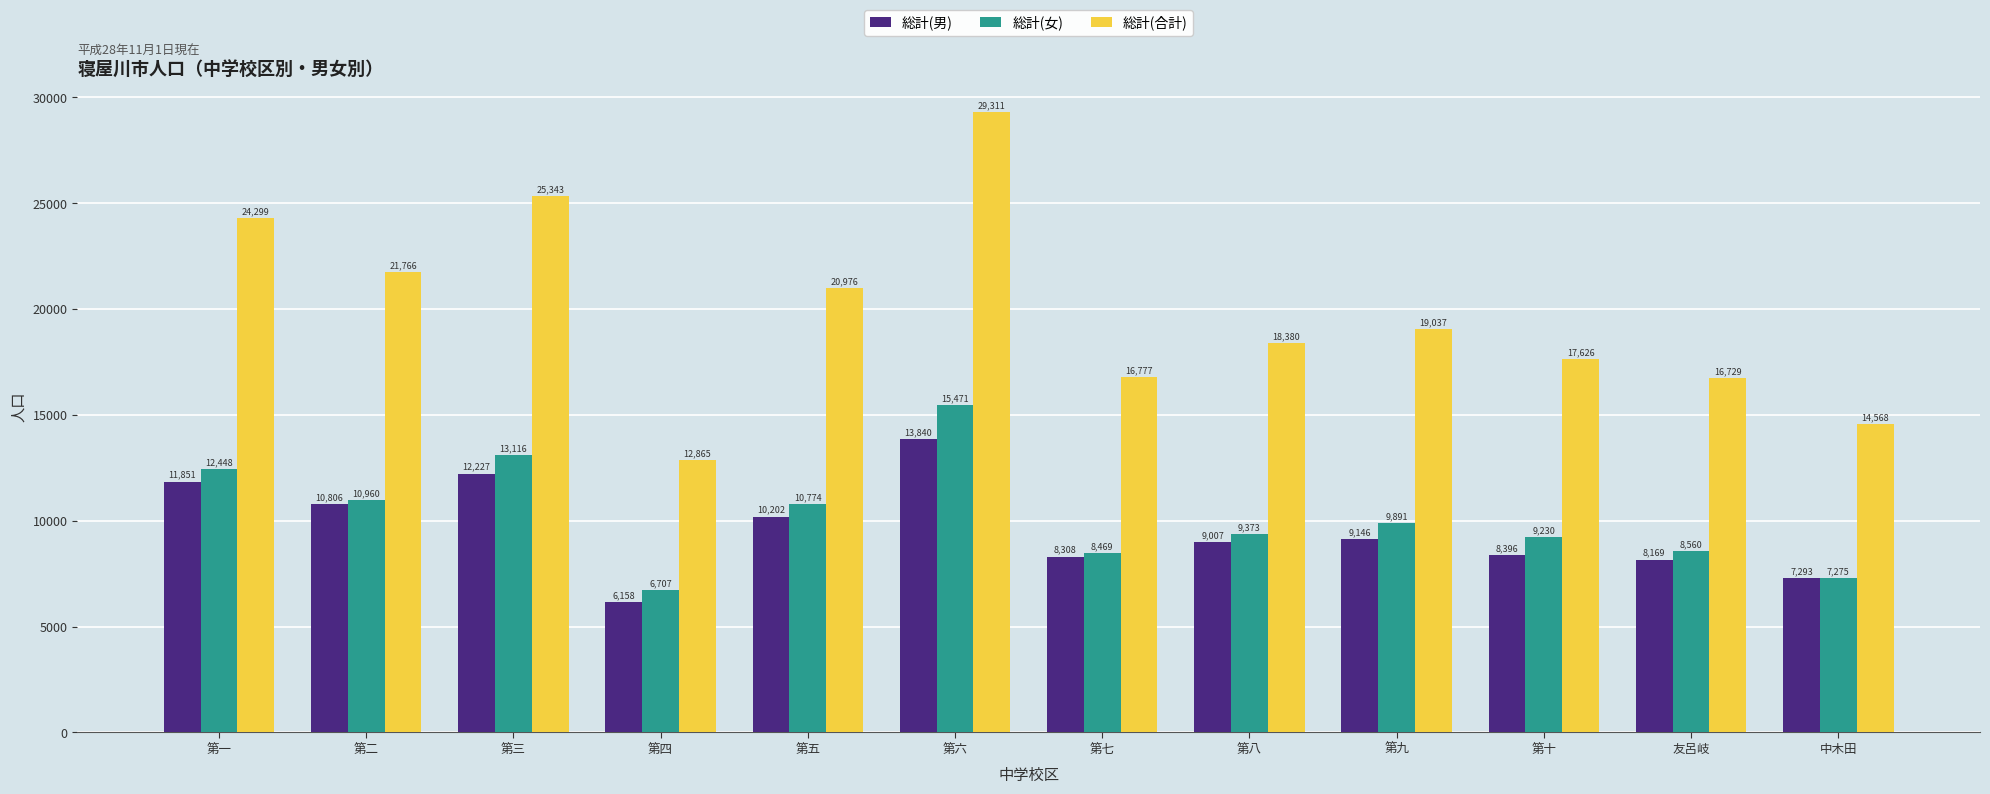

Which category has the lowest value in the 総計(男) series?

第四